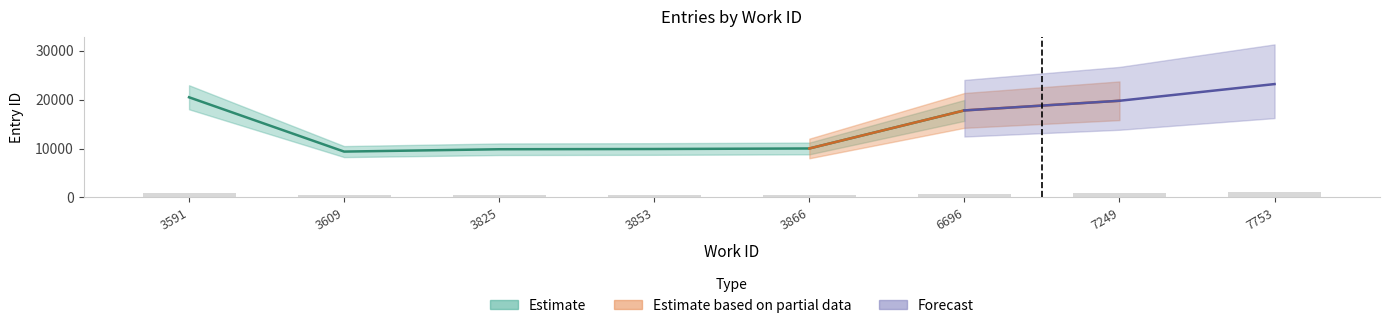

Between 3609 and 7753, which series saw the biggest shift?

Estimate